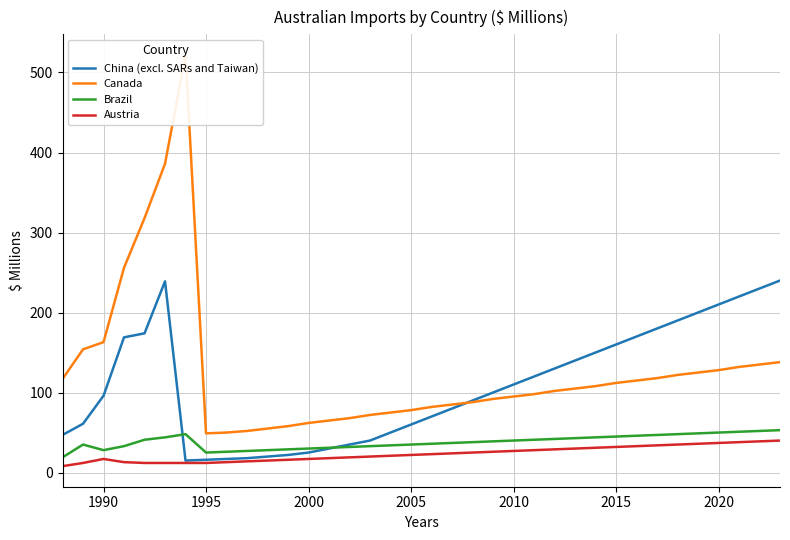

What is the difference between the maximum and minimum values in the Canada series?

473